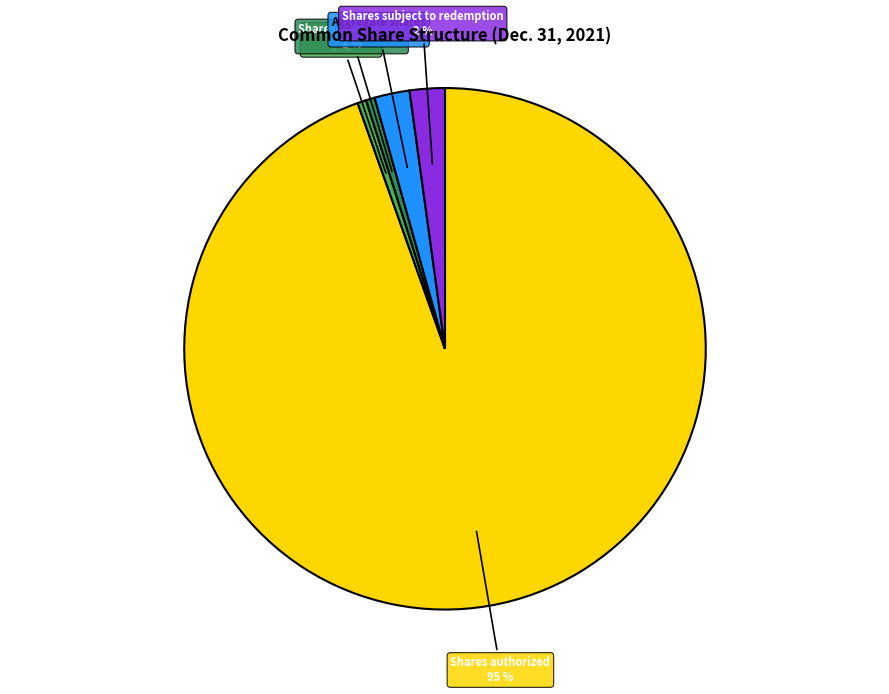

To the nearest percent, what is the average slice percentage?

20%